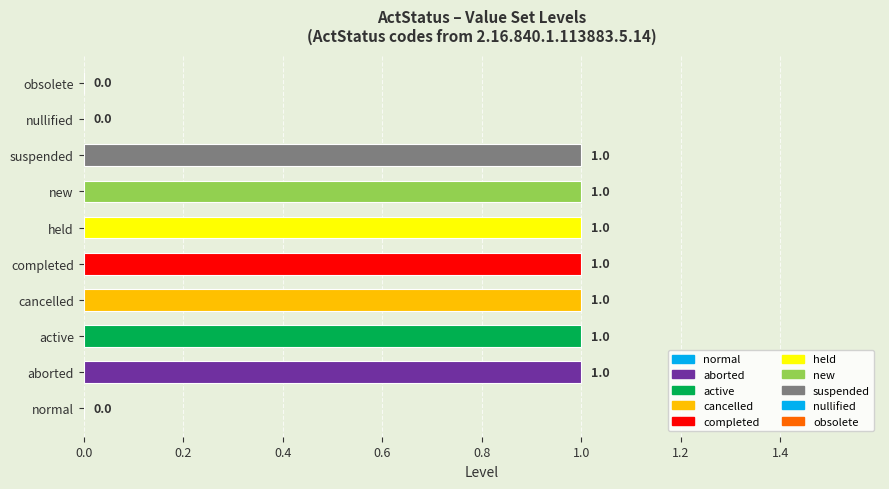

How many data points does each series have?

10